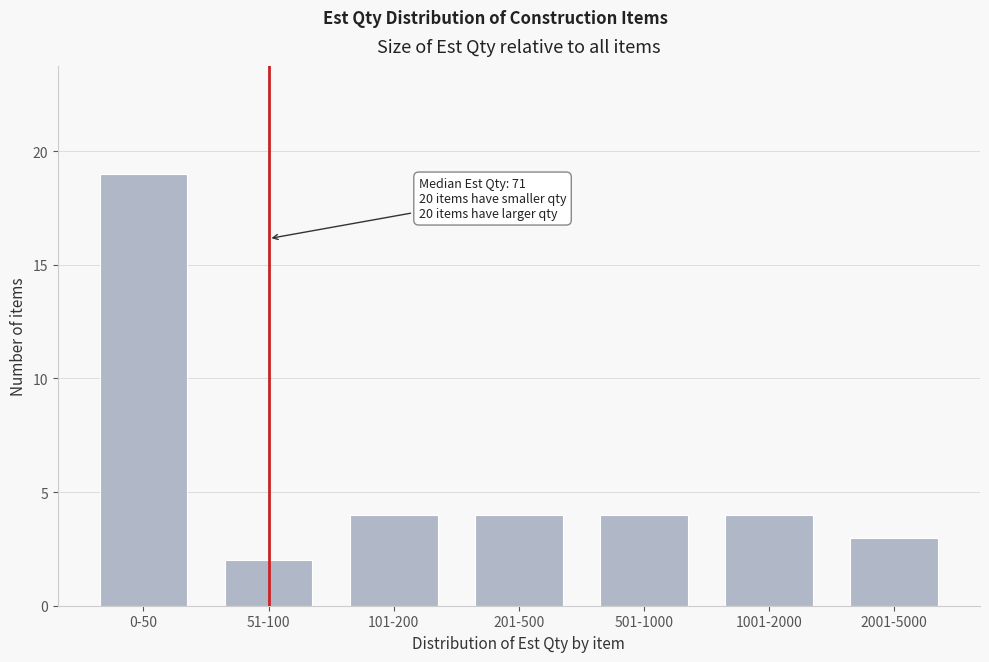

Reading right to left, what are all the values shown in this chart?

3	4	4	4	4	2	19